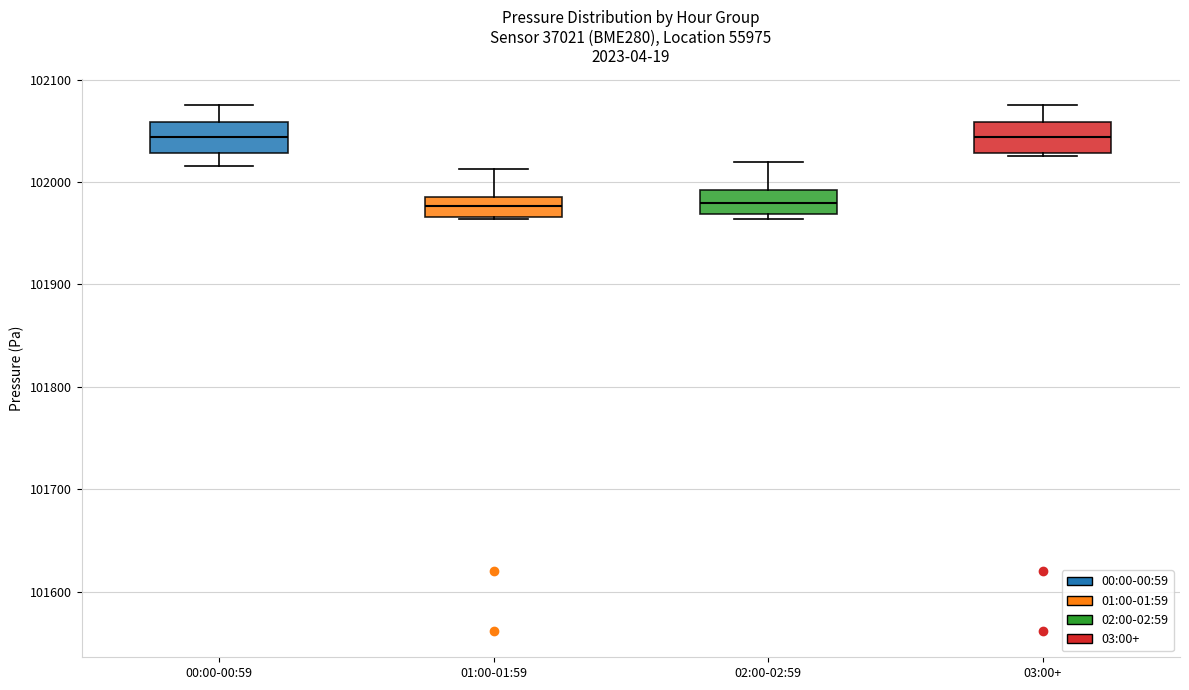

Reading left to right, transcribe this box plot: for each box, give where its median line is, the range the box spans, and where its two whiskers end, as read against the y-axis. The values are not printed on the chart, so give them approximately, as read against the axis.

00:00-00:59: median 102040, box 102030 to 102060, whiskers 102020 to 102070
01:00-01:59: median 101980 (inside the box), box 101970 to 101980, whiskers 101960 to 102010
02:00-02:59: median 101980, box 101970 to 101990, whiskers 101960 to 102020
03:00+: median 102040, box 102030 to 102060, whiskers 102030 (just below the box's lower edge) to 102070